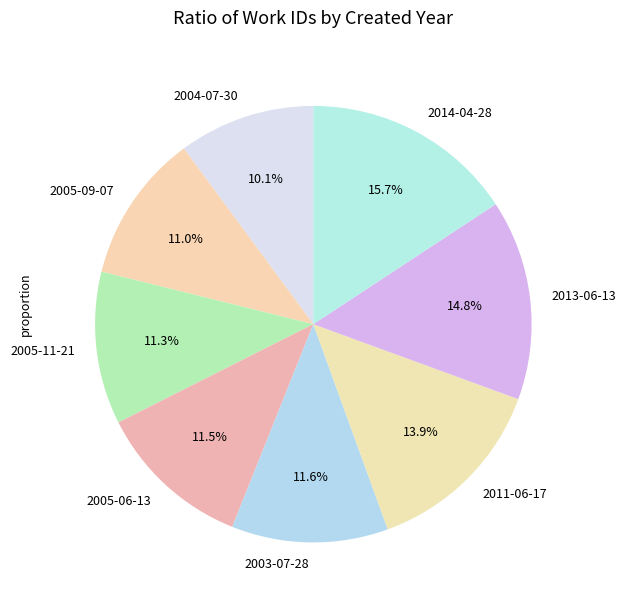

Which category has the biggest portion of the pie?

2014-04-28